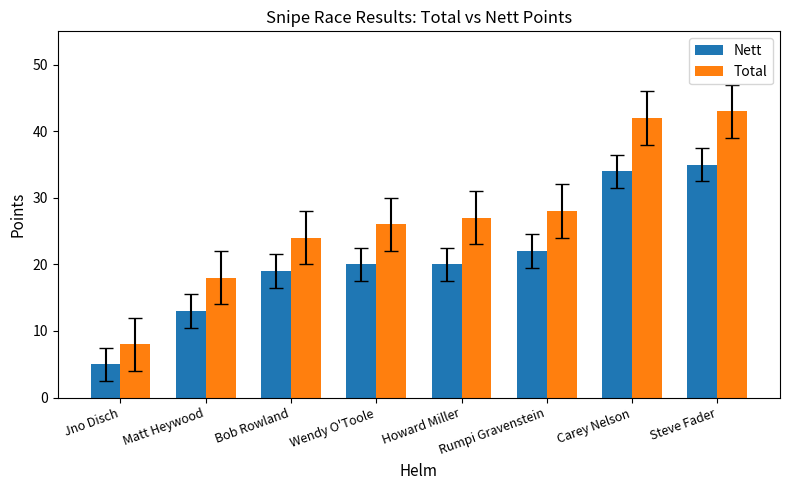

List the labels in order of Total value, largest first.

Steve Fader, Carey Nelson, Rumpi Gravenstein, Howard Miller, Wendy O'Toole, Bob Rowland, Matt Heywood, Jno Disch